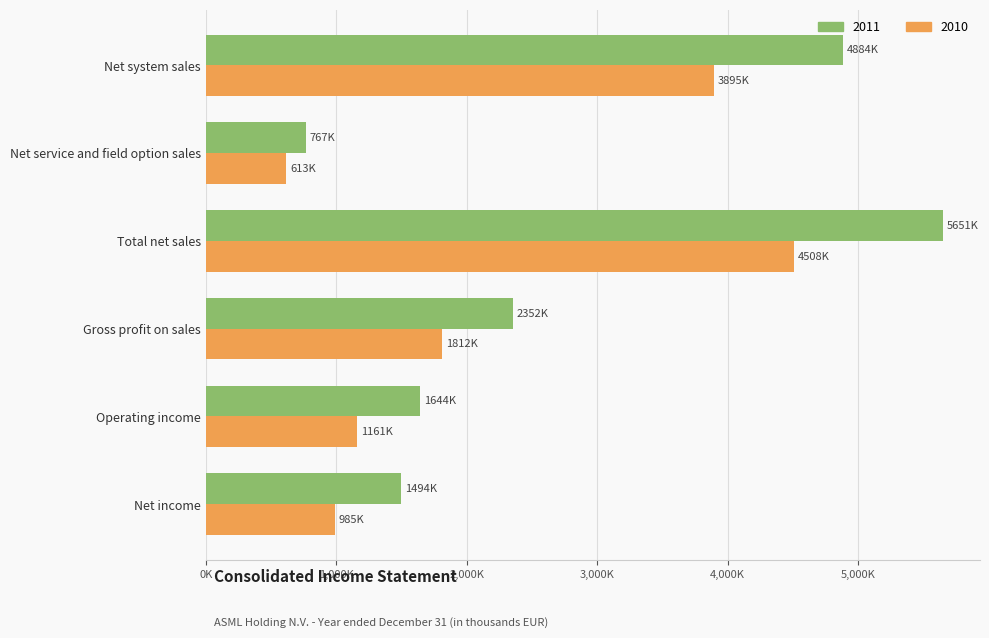

What are all the series names shown in the legend?

2011, 2010